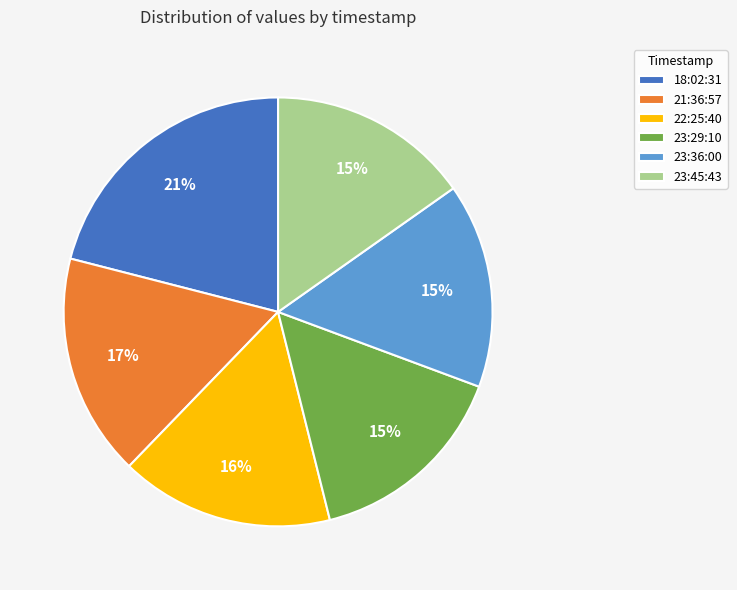

To the nearest percent, what percentage of the pie is 21:36:57?

17%